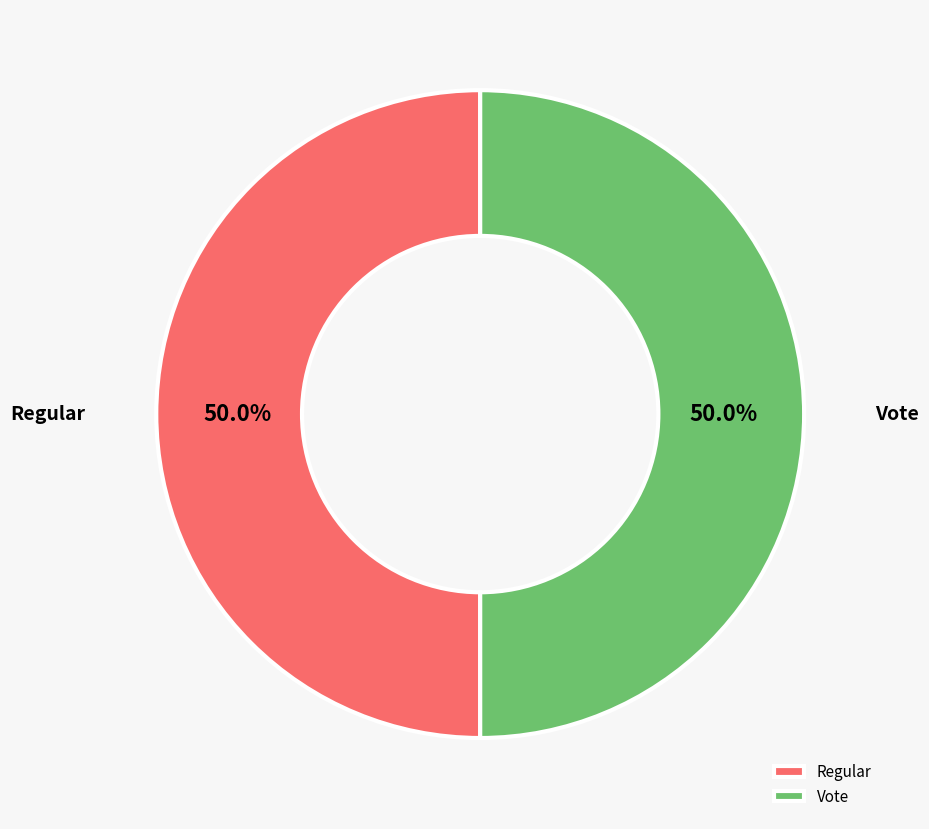

What portion of the pie excludes Regular?

50.0%